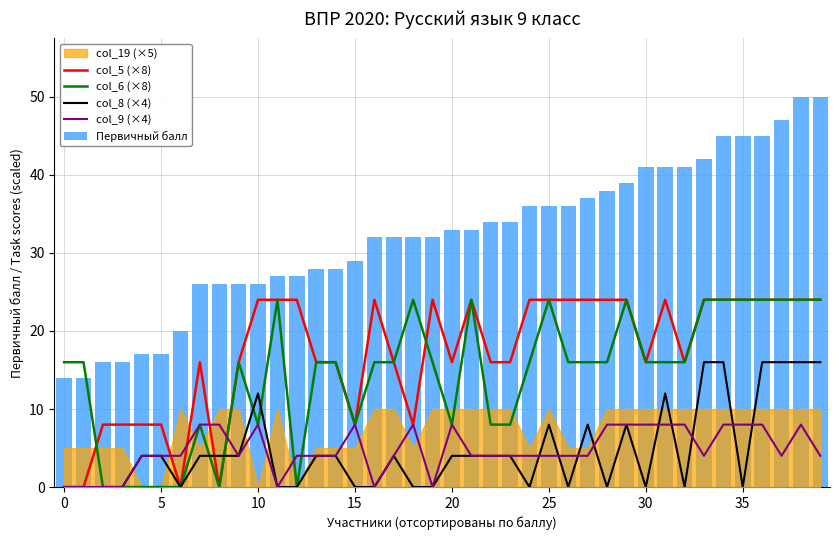

Count the col_8 (×4) values in the range 0 to 8.

32